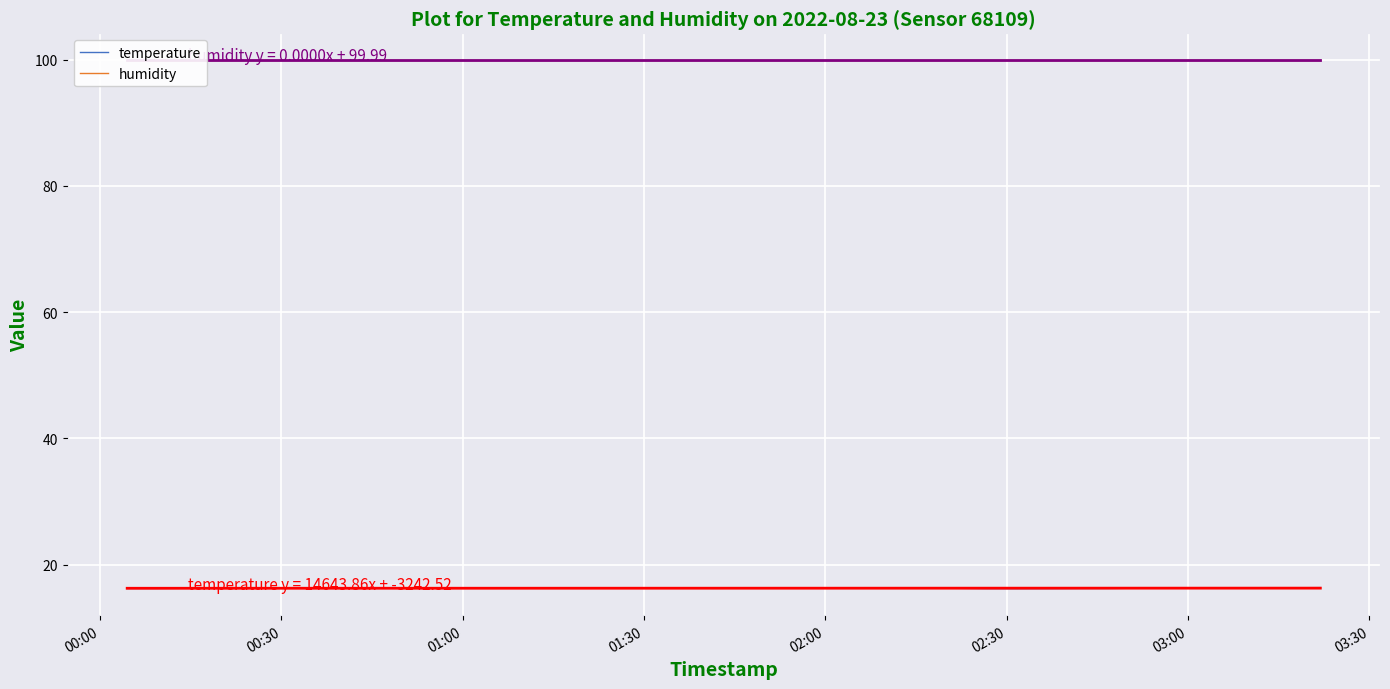

What is the minimum value for temperature?

16.2